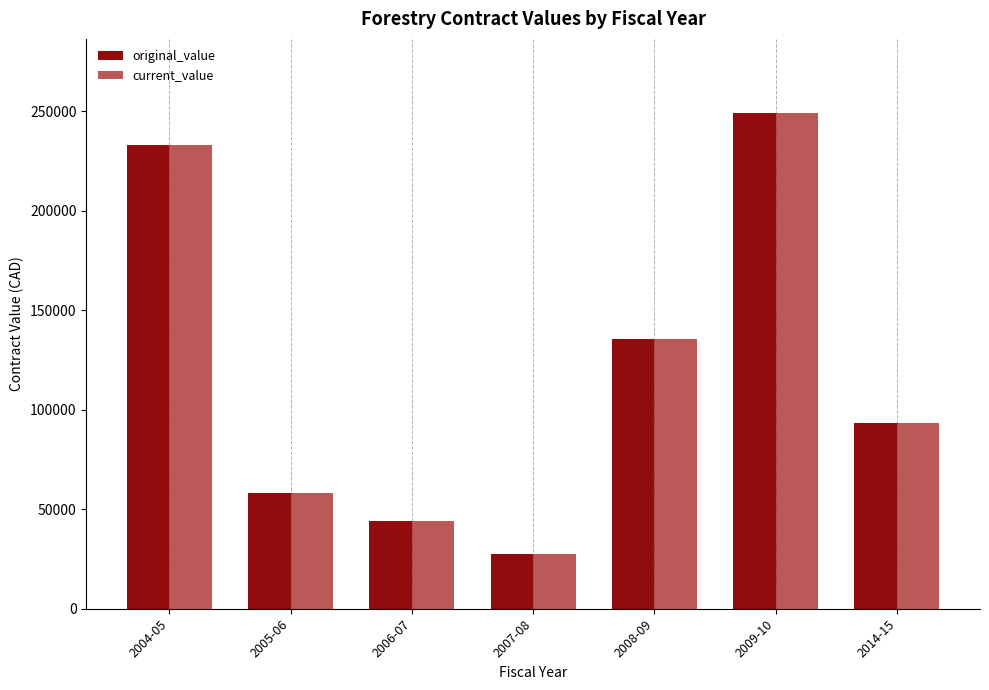

The value of original_value at 2004-05 is 233188.1. True or false?

True